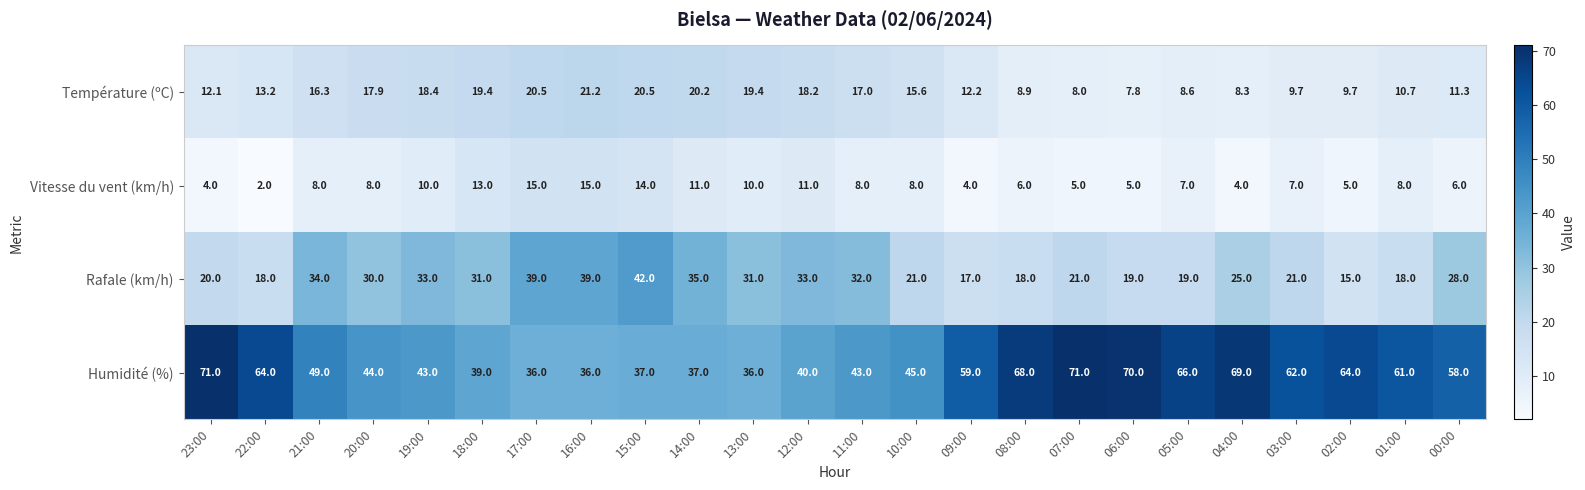

What is the difference between the maximum and minimum values in the Vitesse du vent (km/h) series?

13.0